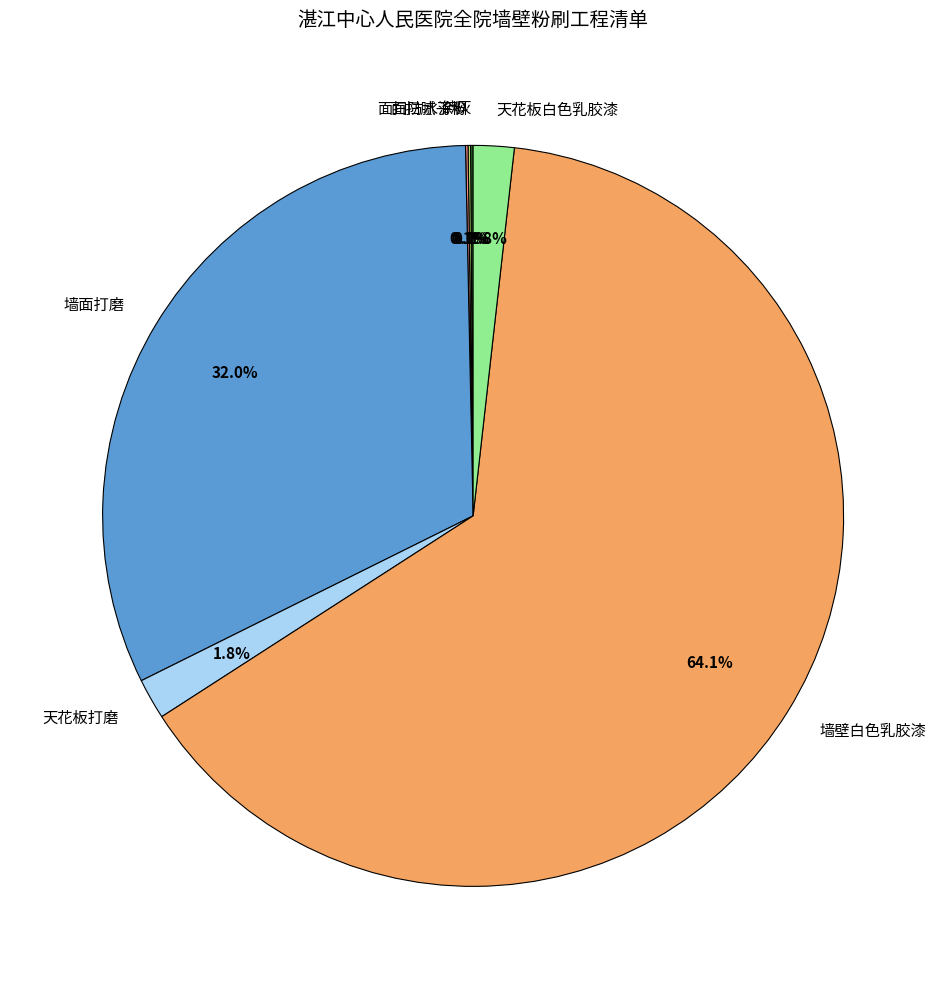

What percentage is NOT represented by 墙面打磨?

68.0%